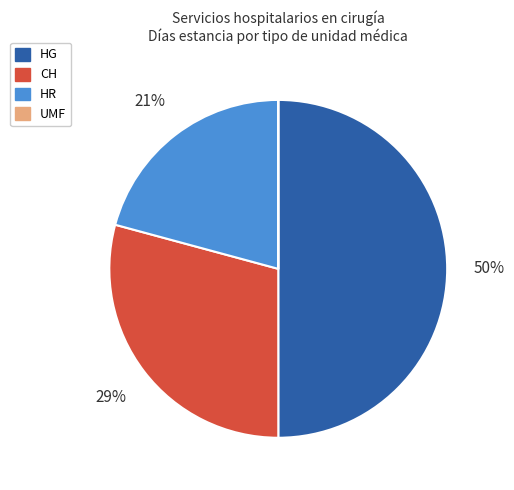

Which category has the biggest portion of the pie?

HG